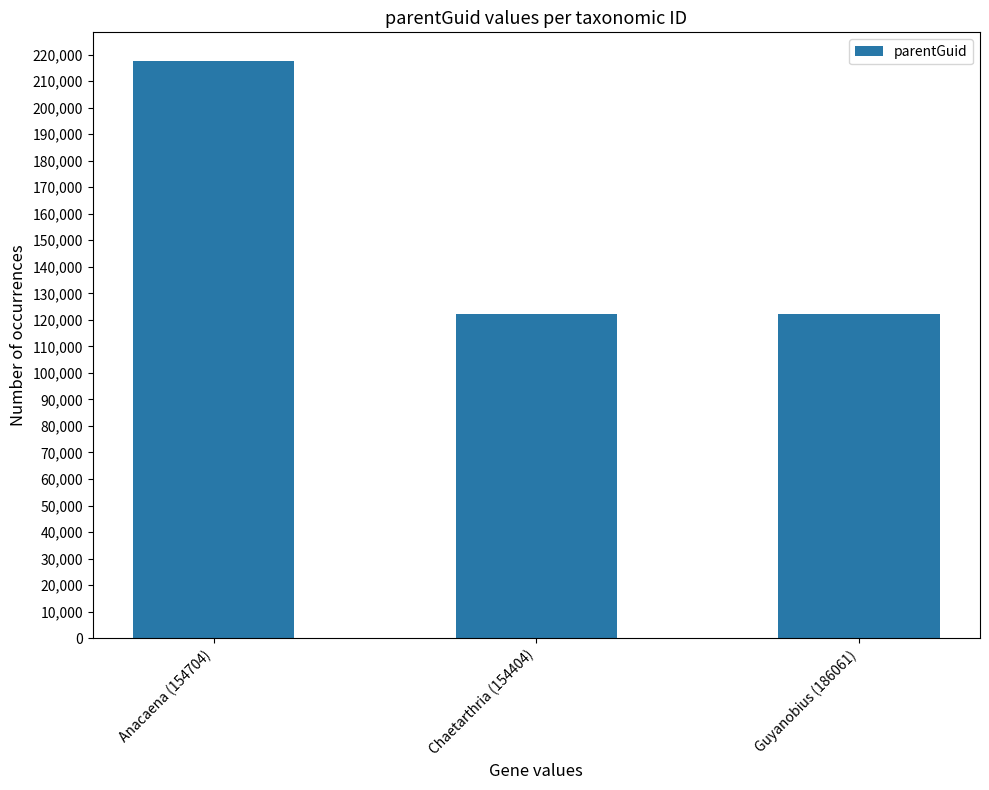

Count the values in the range 122233 to 217510.

3